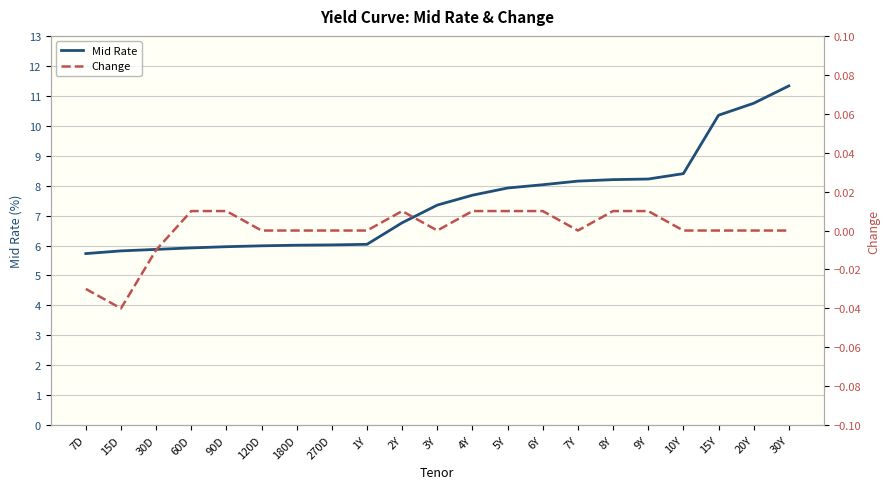

What is the label of the 8th point from the left?

270D